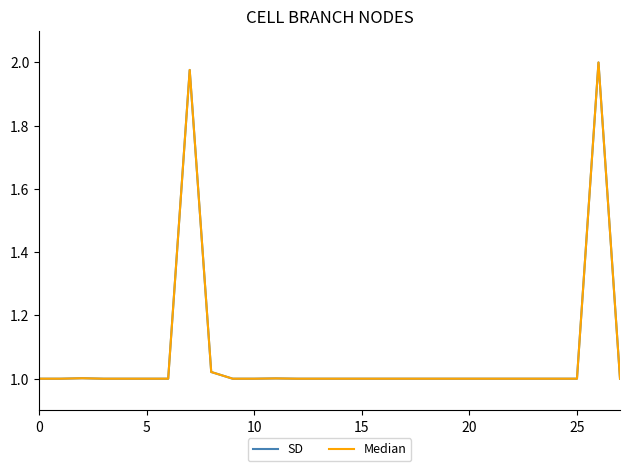

What is the maximum value shown in the chart?

2.0